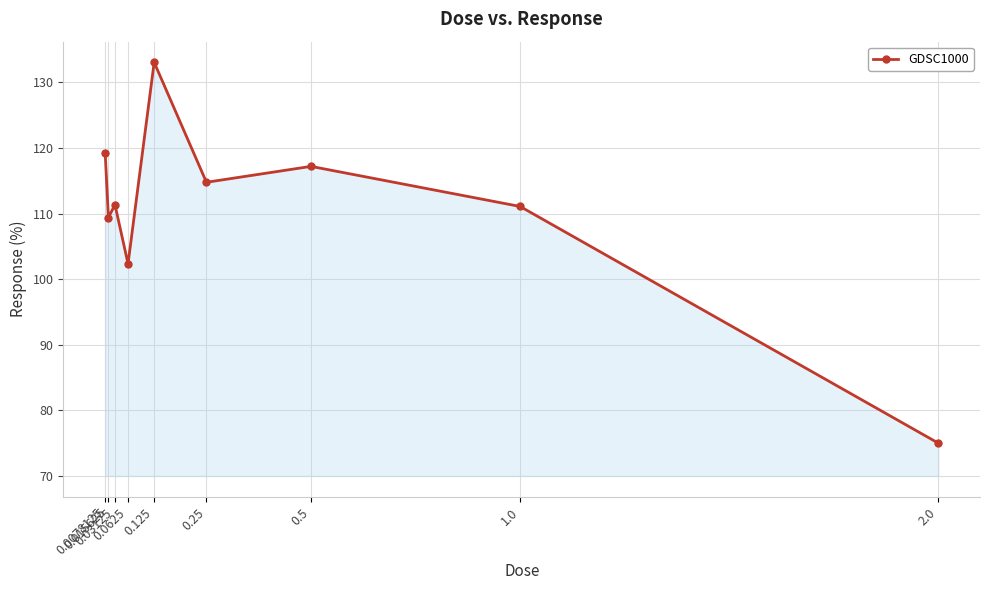

What is the smallest value displayed?

75.0